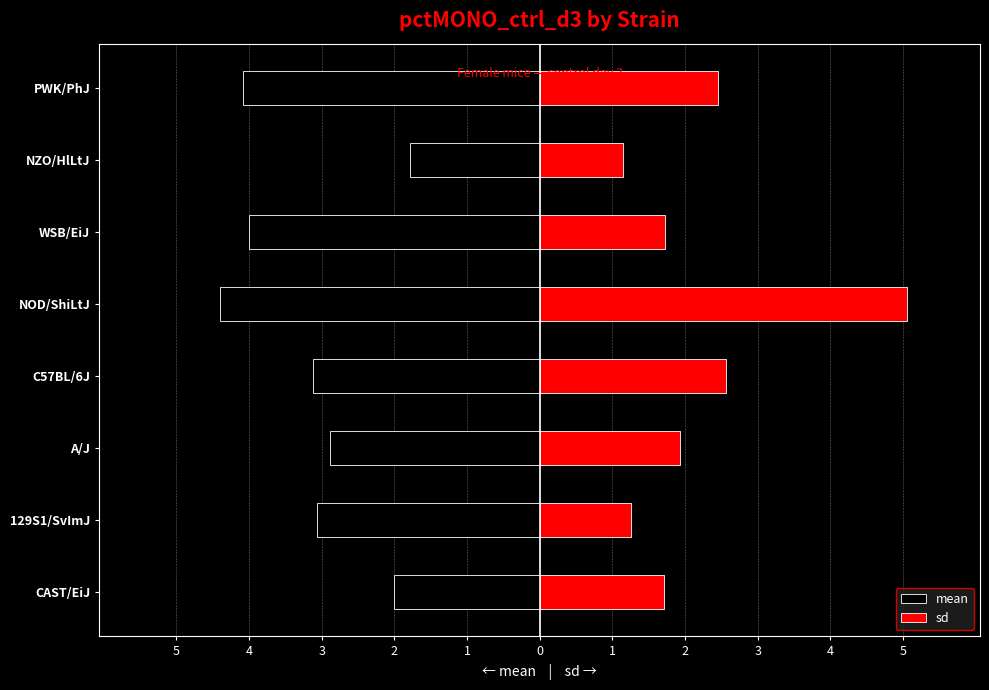

Between C57BL/6J and 129S1/SvImJ, which is larger?

129S1/SvImJ